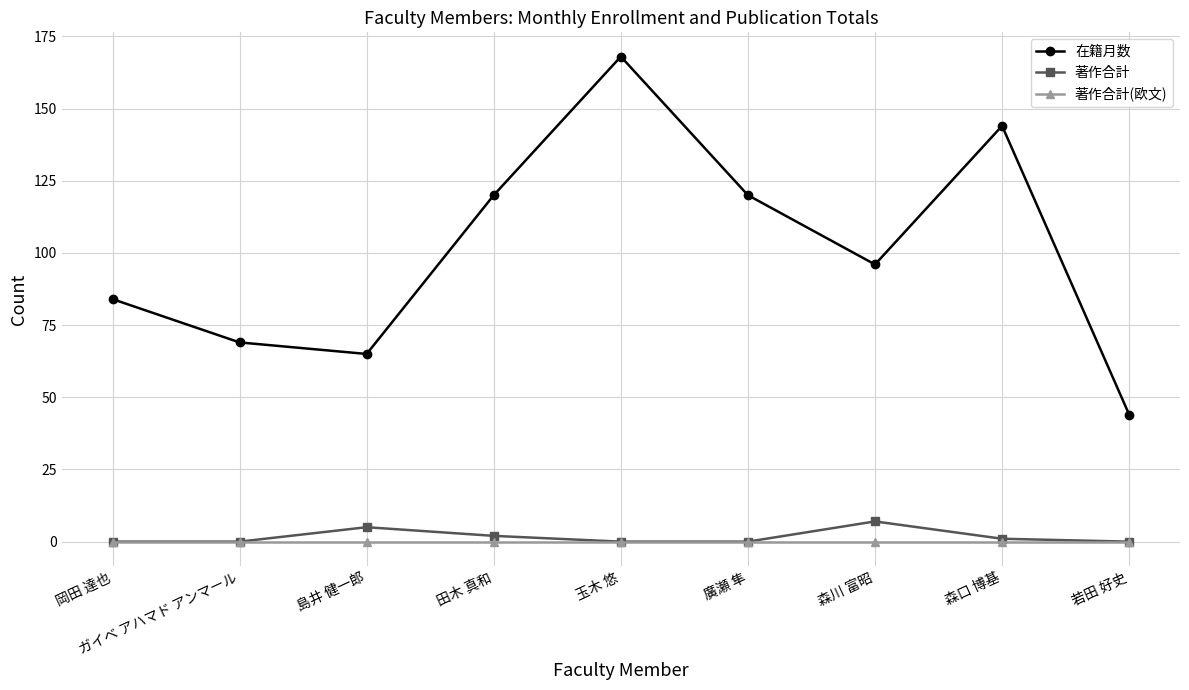

Which series changed the most between 岡田 達也 and 若田 好史?

在籍月数